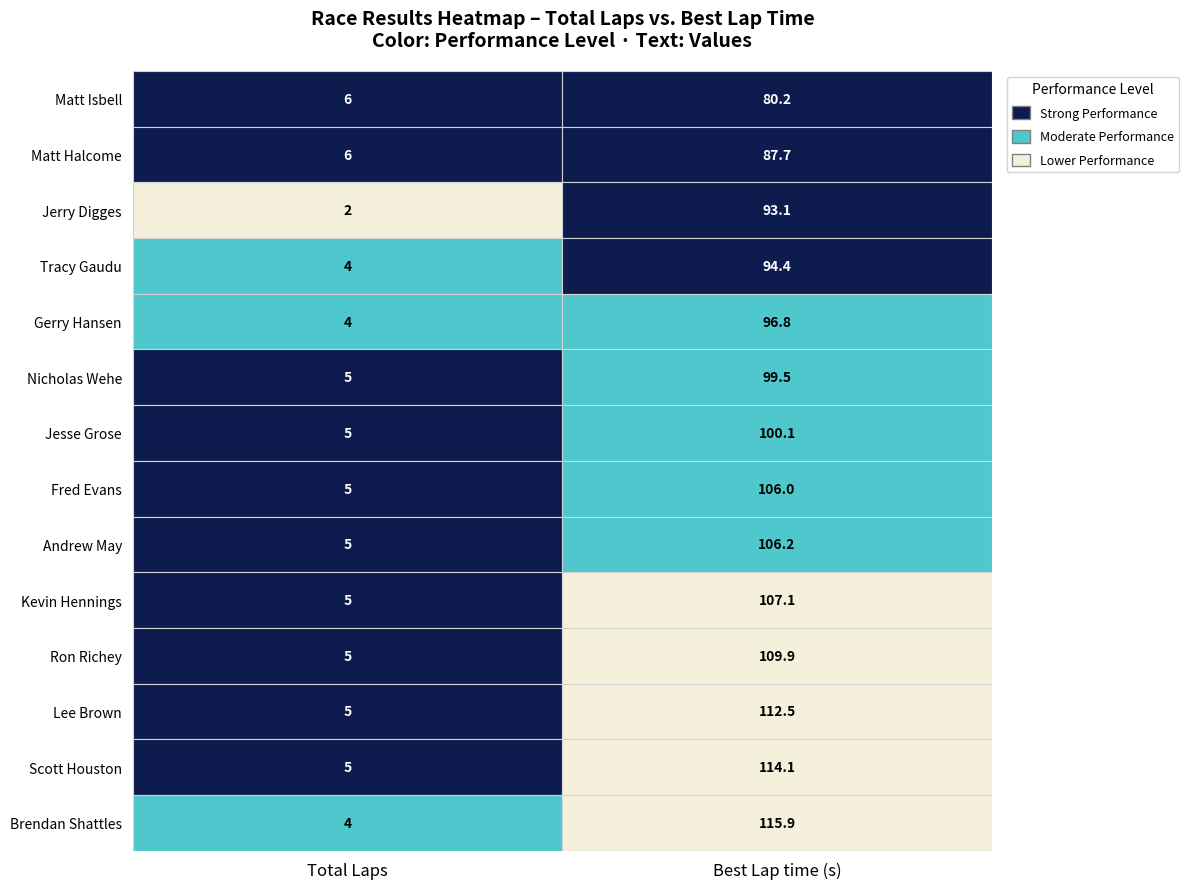

What is the smallest value displayed?

2.0